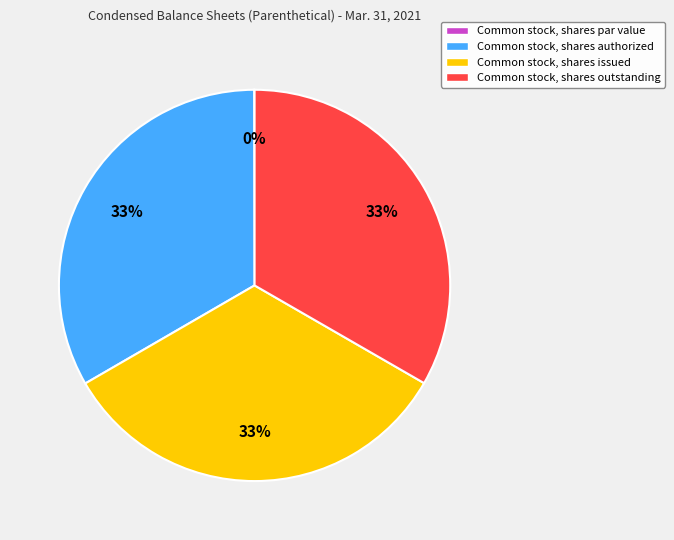

True or false: Common stock, shares authorized accounts for 22% of the total.

False